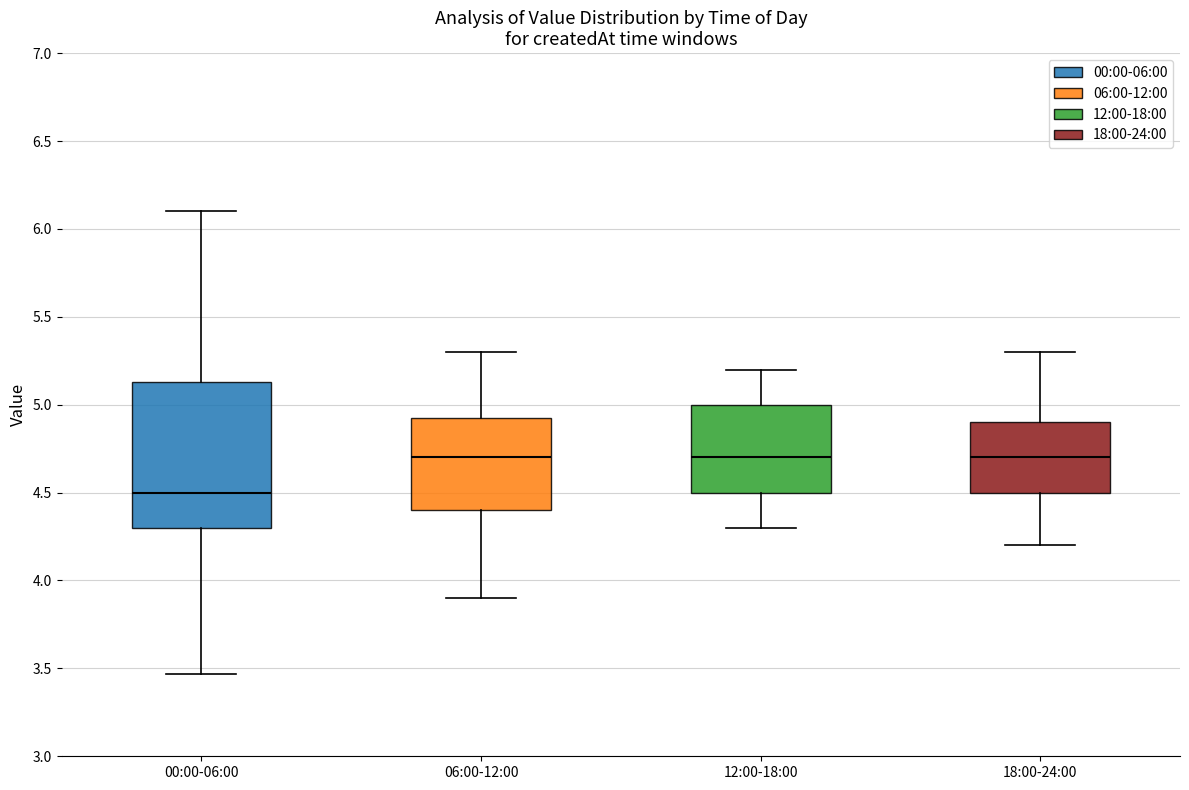

Which box has the lowest median line?

00:00-06:00